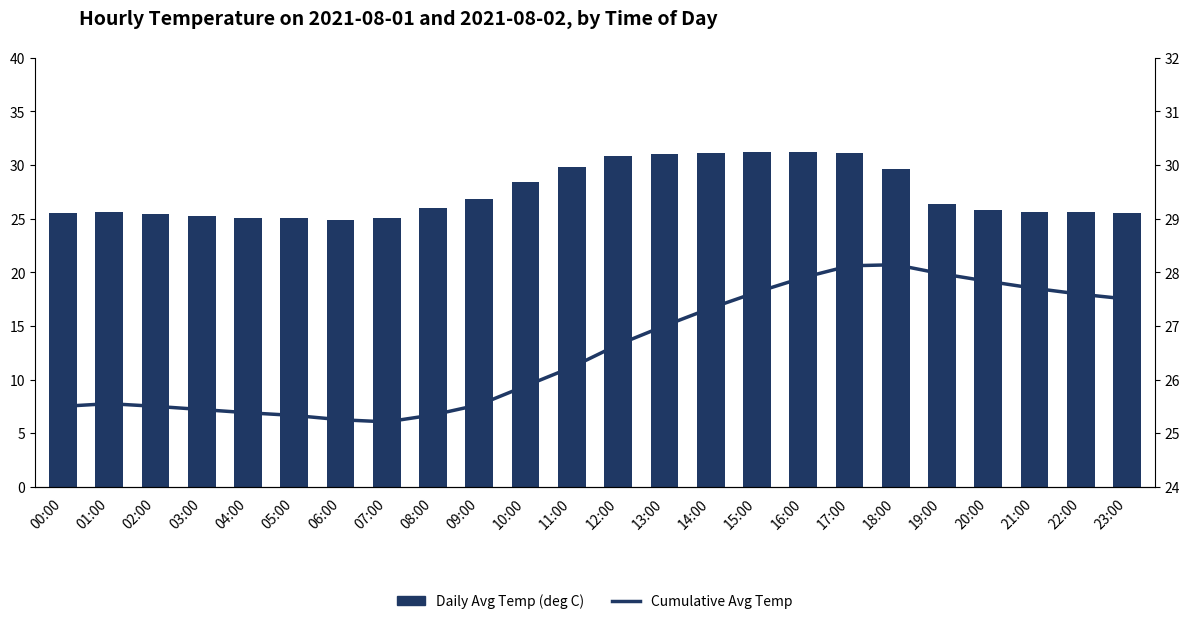

List the labels in order of Cumulative Avg Temp value, largest first.

18:00, 17:00, 19:00, 16:00, 20:00, 21:00, 15:00, 22:00, 23:00, 14:00, 13:00, 12:00, 11:00, 10:00, 01:00, 09:00, 00:00, 02:00, 03:00, 04:00, 08:00, 05:00, 06:00, 07:00